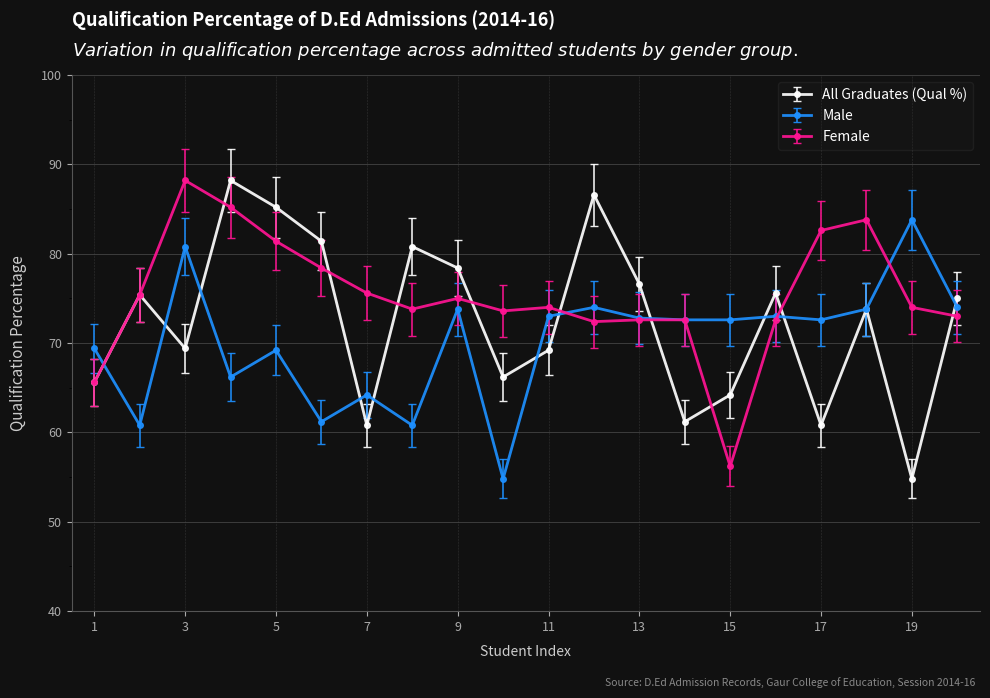

List the series in order of their overall mean, highest first.

Female, All Graduates (Qual %), Male